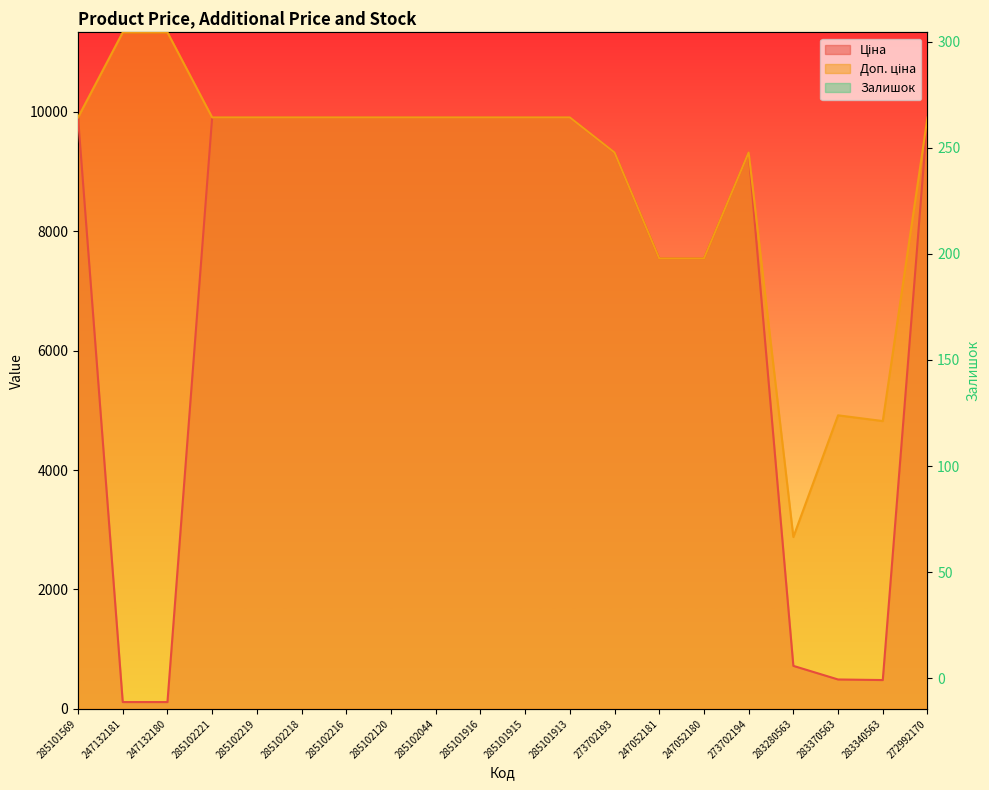

At which label is Доп. ціна closest to 7106?

247052181